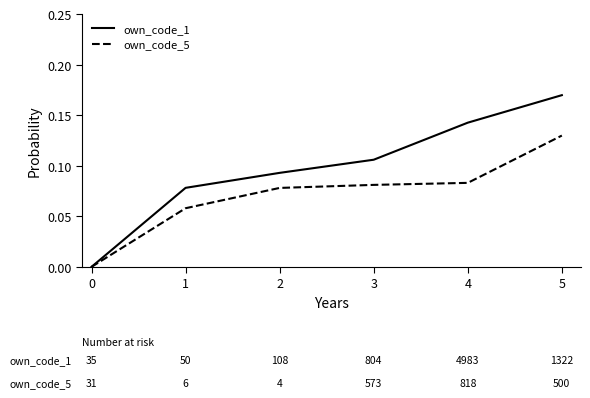

The value of own_code_1 at 5 is 0.1. True or false?

False